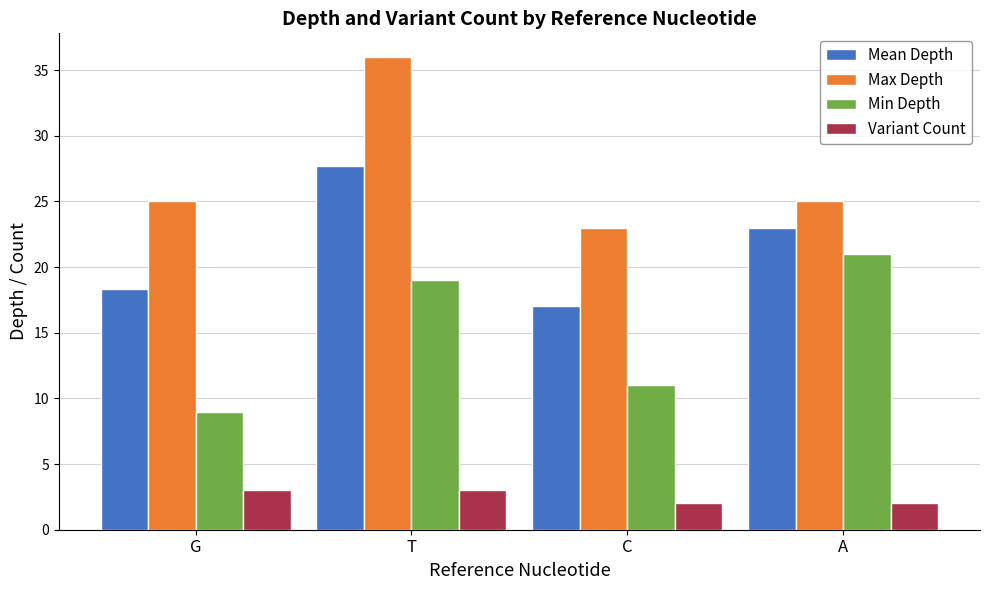

Read the Mean Depth value at C.

17.0